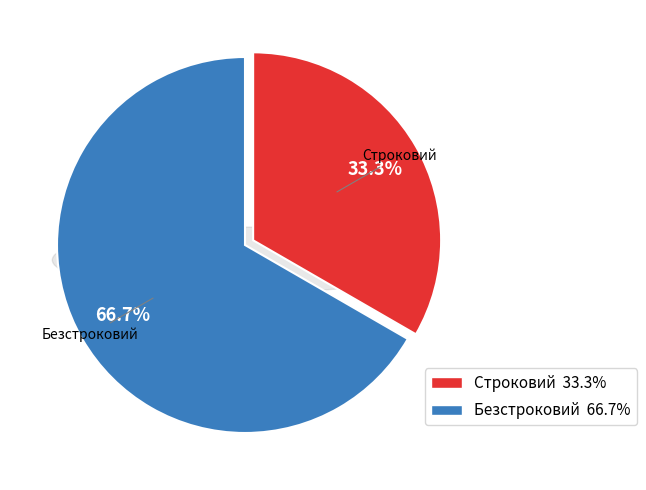

To the nearest percent, what portion does Безстроковий represent?

67%